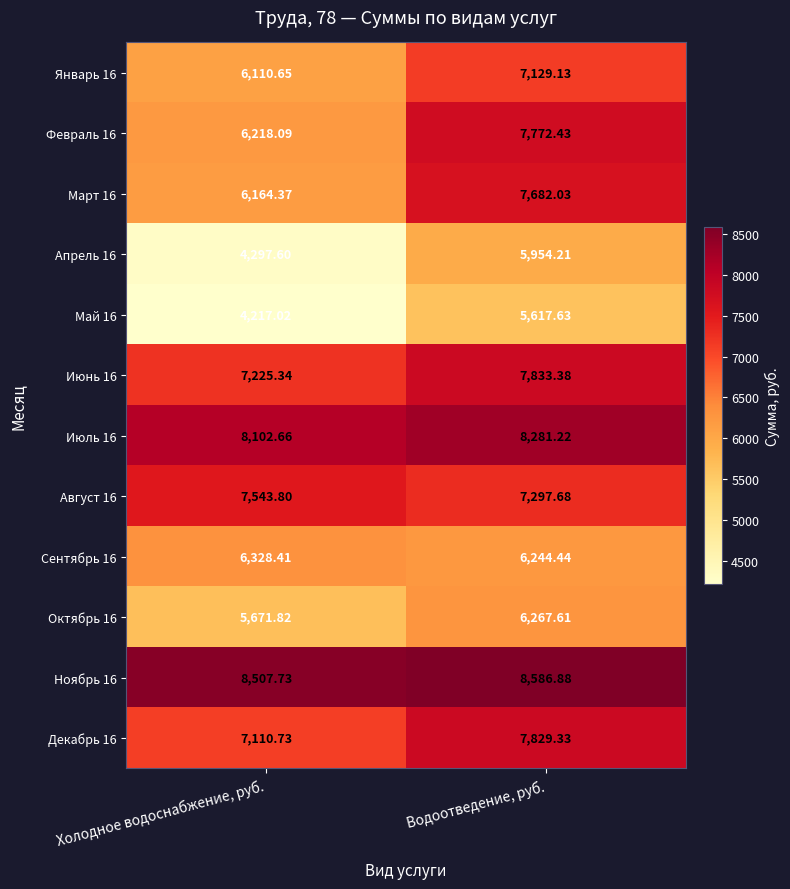

Which series changed the most between Холодное водоснабжение, руб. and Водоотведение, руб.?

Апрель 16